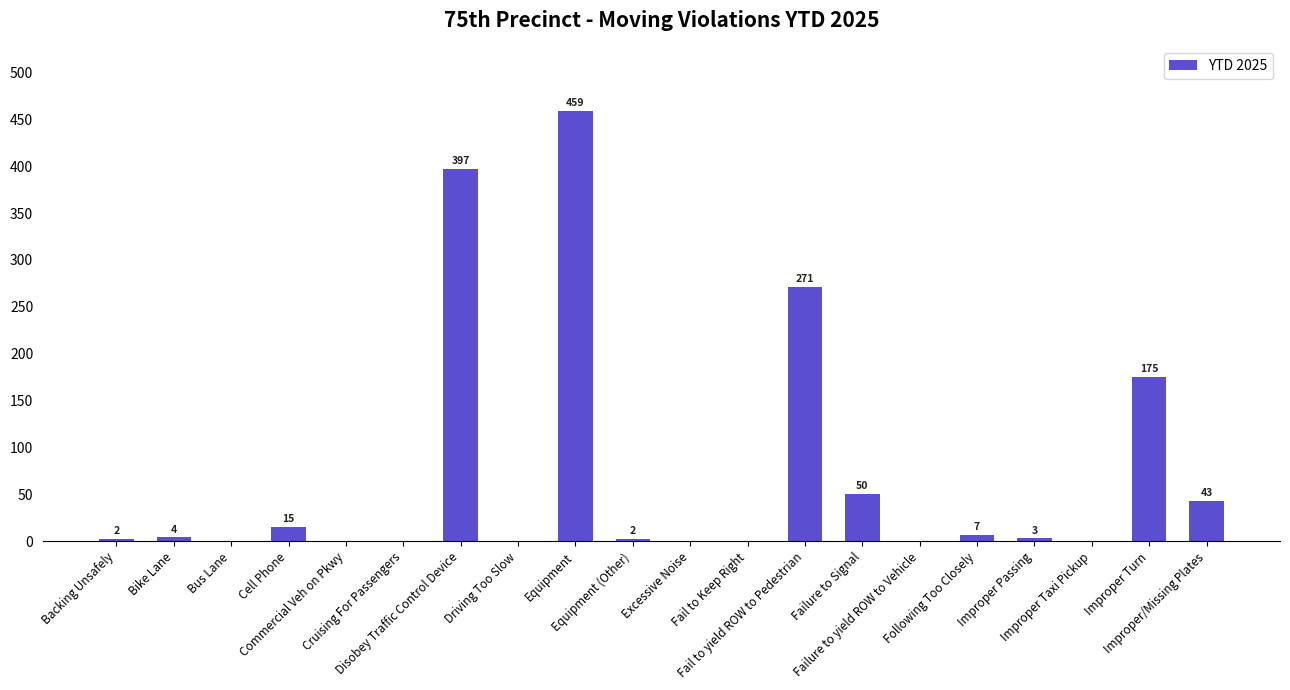

Are the bars horizontal?

No